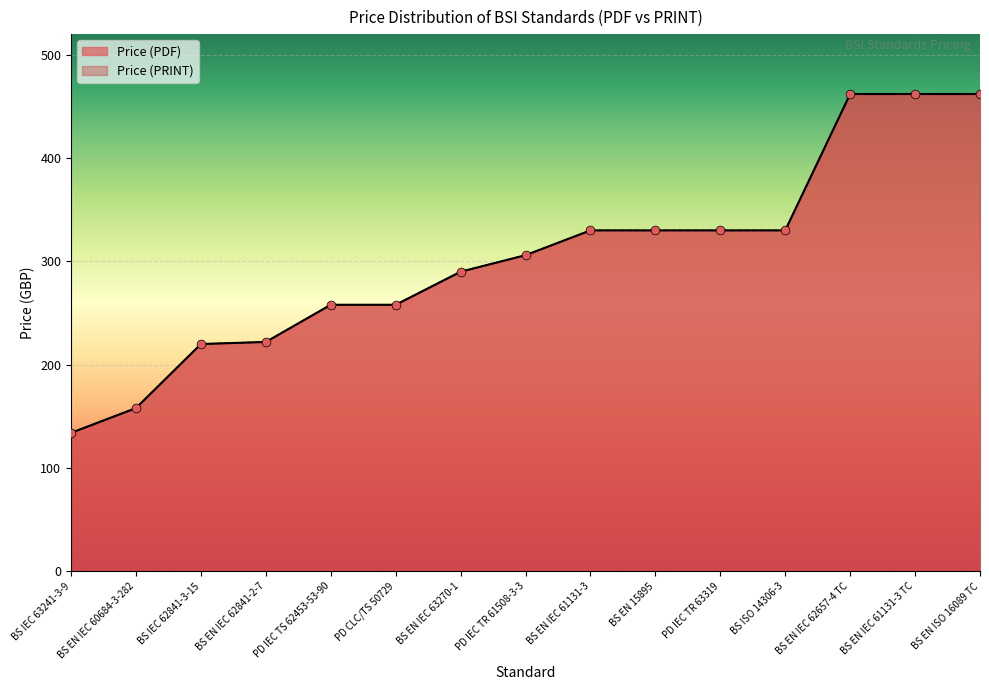

At which category is the sum across all series the highest?

BS EN IEC 62657-4 TC